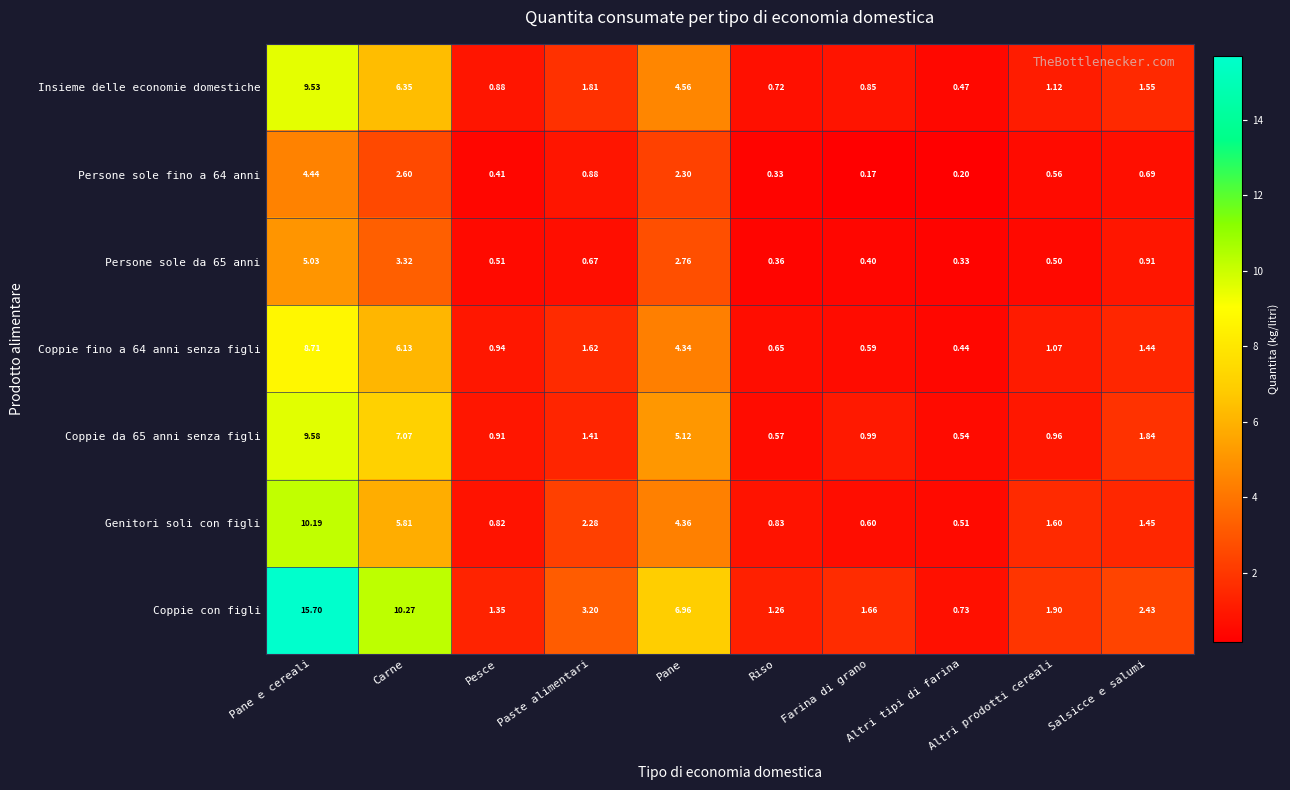

Where is Coppie con figli nearest to the value 8?

Pane